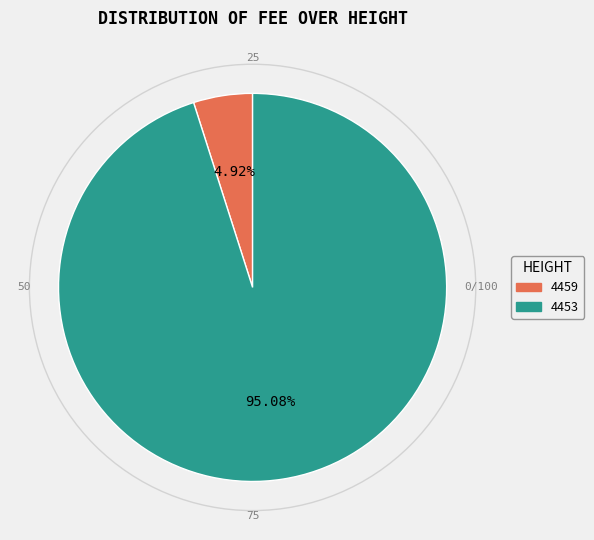

Which category has the biggest portion of the pie?

4453